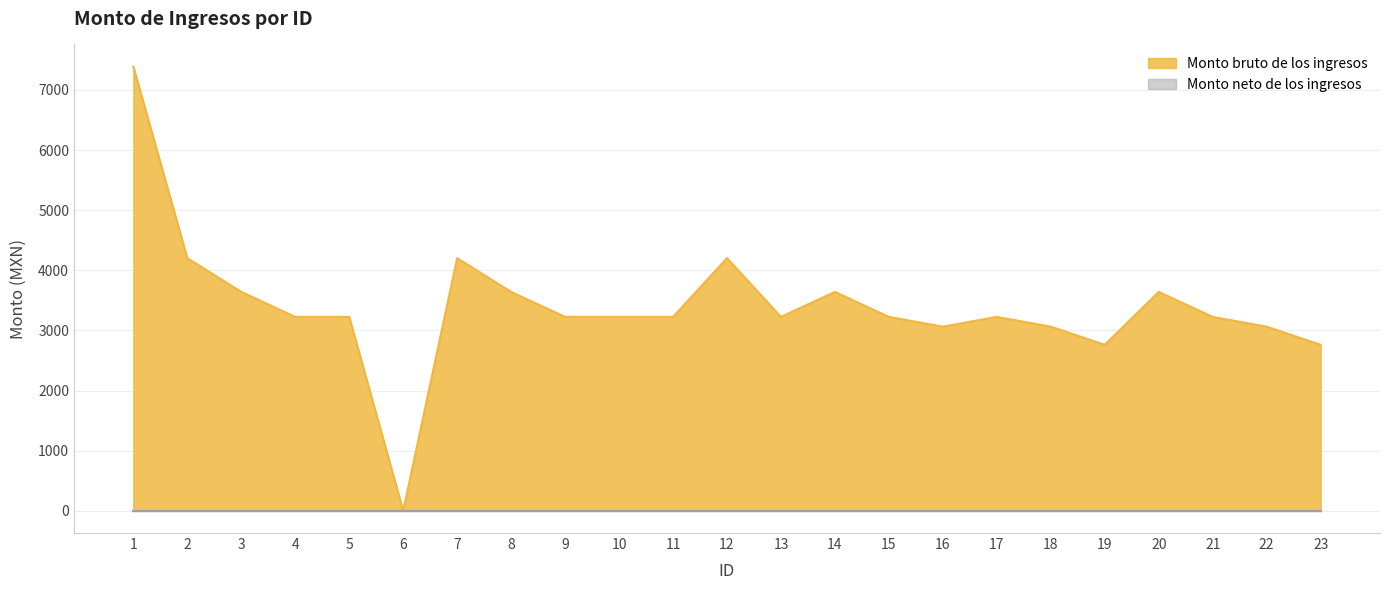

What is the sum of all values?

78294.5